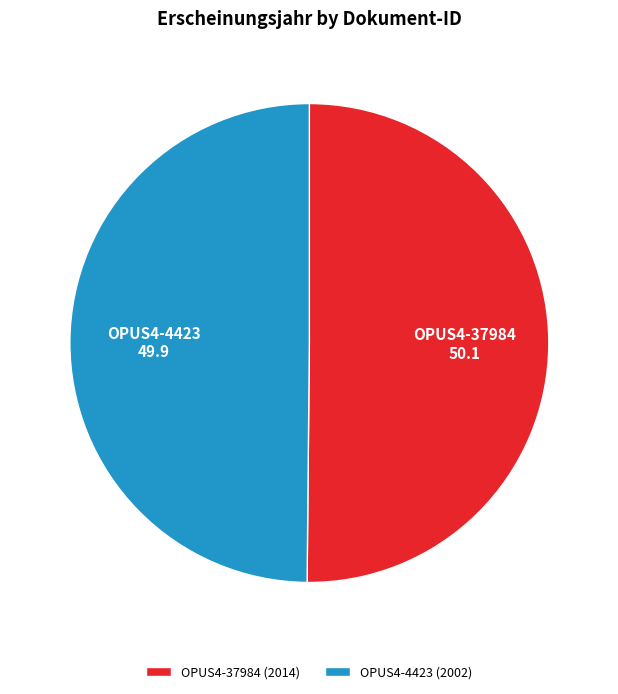

The OPUS4-37984 slice represents 63% of the pie. True or false?

False